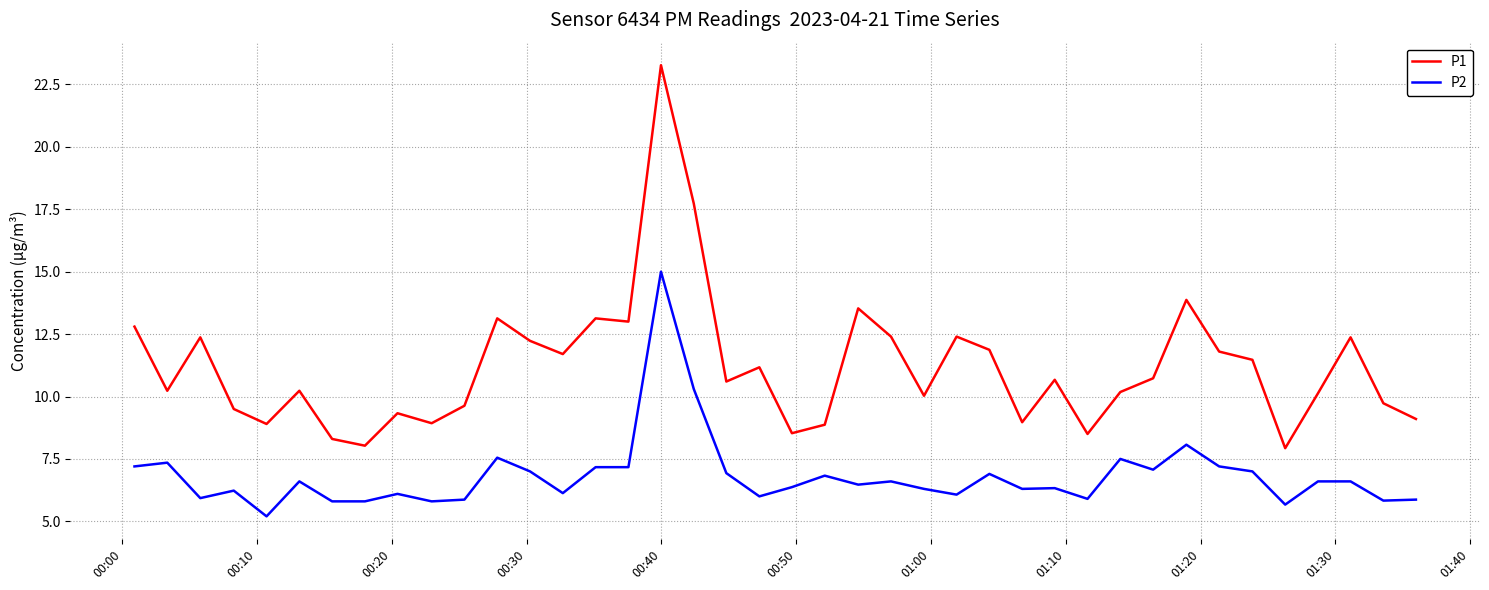

Is this an area chart (filled region under the line)?

No